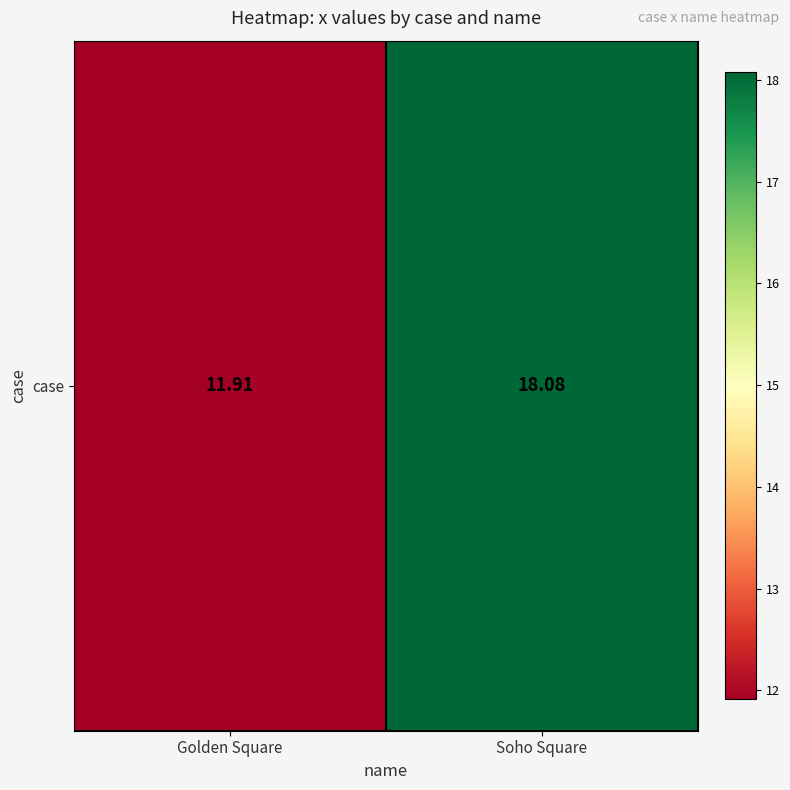

Count the number of values greater than 18.

1